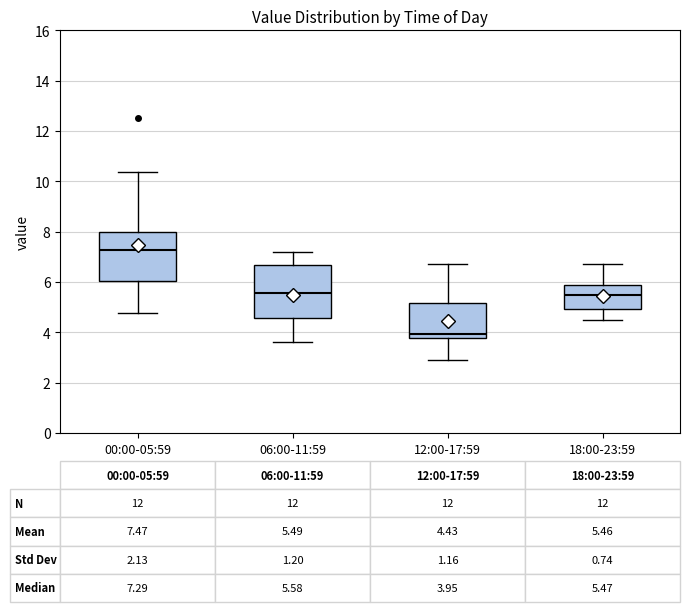

Which box's median line is the lowest?

12:00-17:59